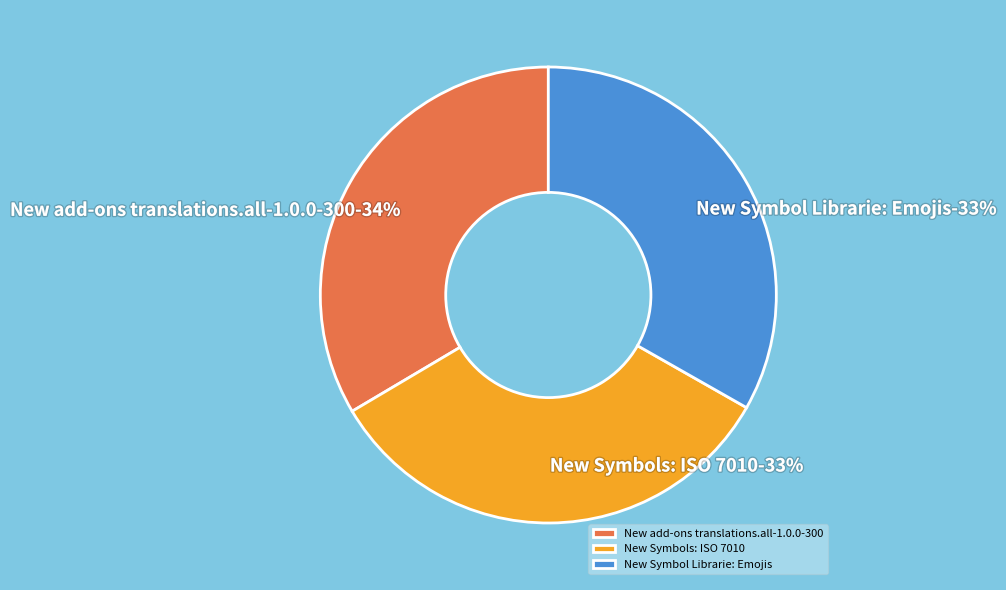

Does New add-ons translations.all-1.0.0-300 account for over 50% of the chart?

No